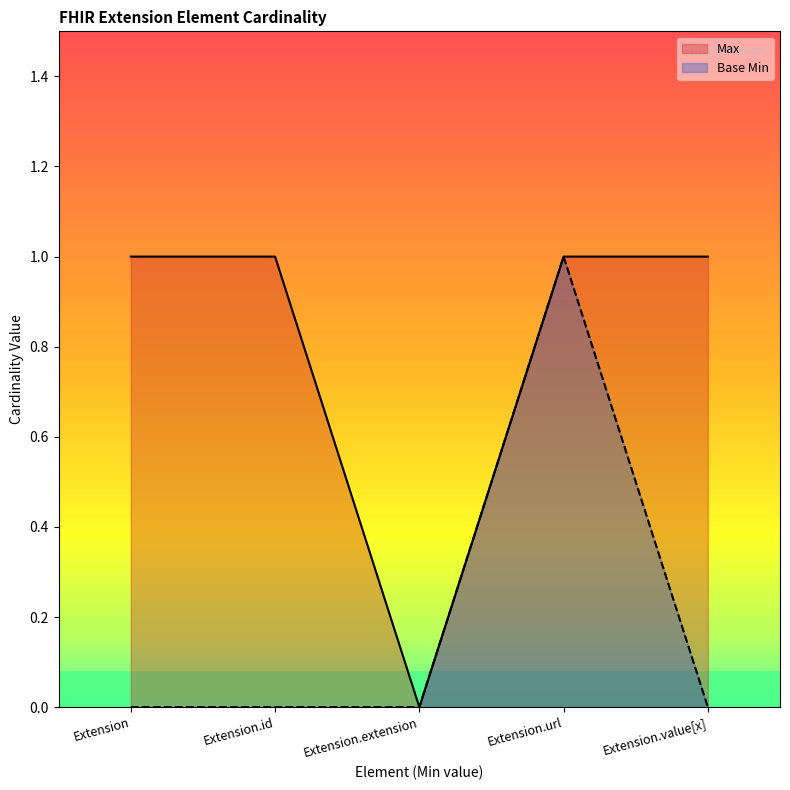

What position from the right is Extension.url?

2